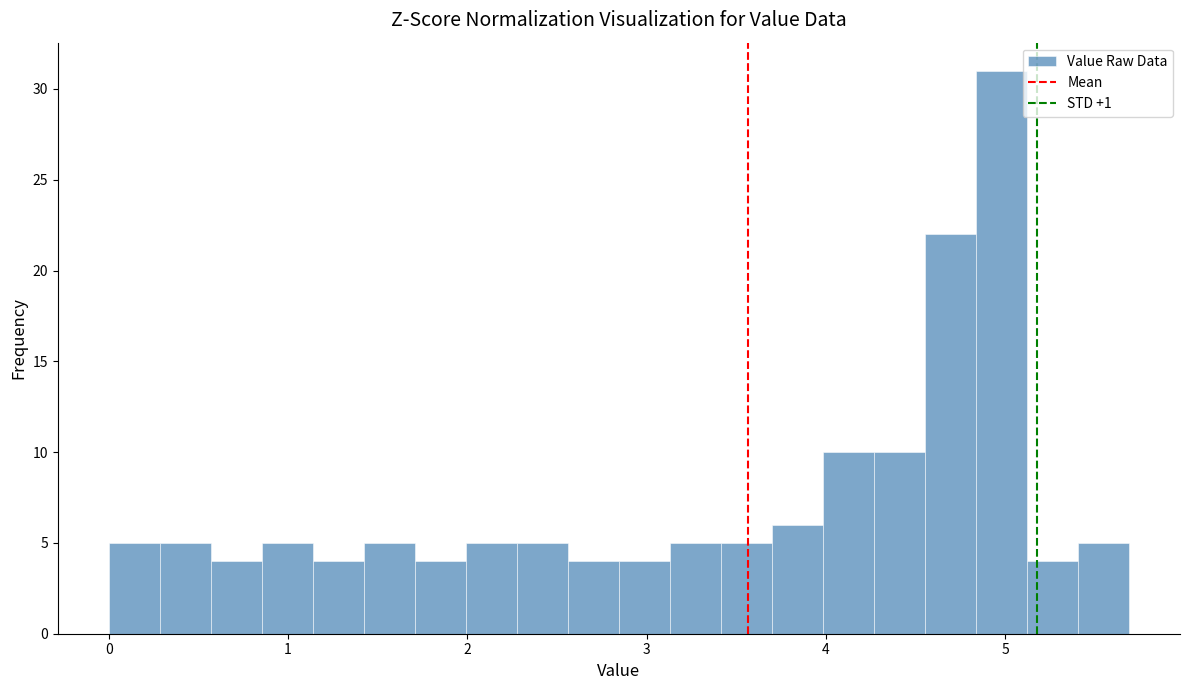

Read against the x-axis, roughly where is the centre of the tallest bar?

5.0